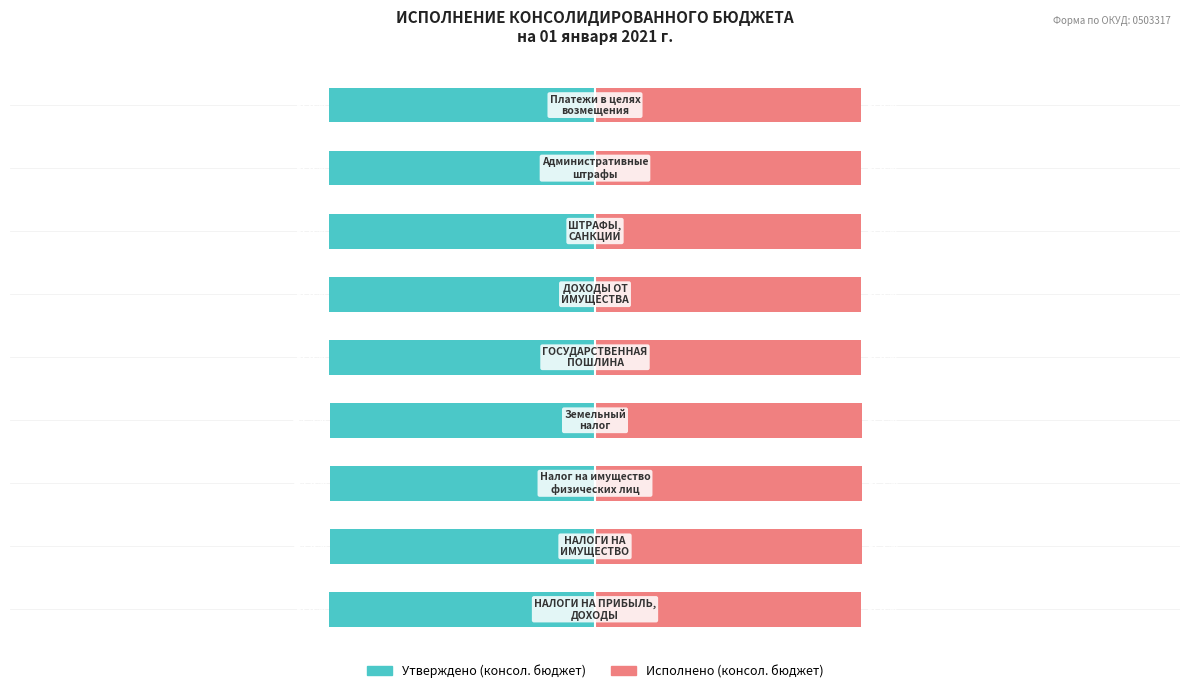

What is the highest value of the Исполнено (консол. бюджет) series?

50.2